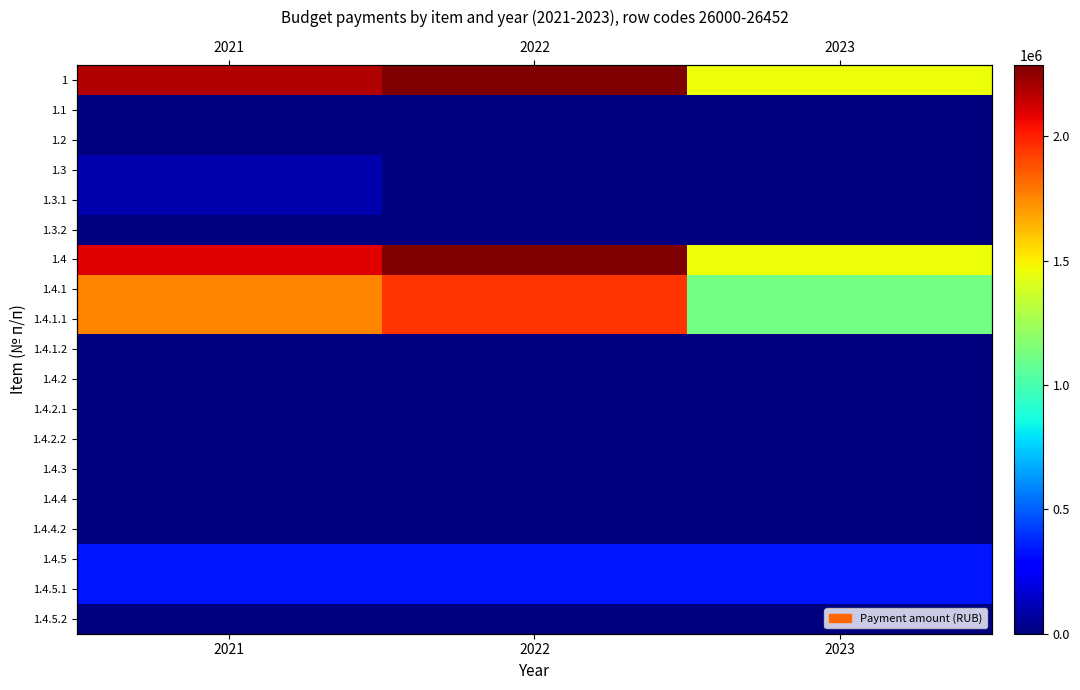

Rank the series by their maximum value, from highest to lowest.

1, 1.4, 1.4.1, 1.4.1.1, 1.4.5, 1.4.5.1, 1.3, 1.3.1, 1.1, 1.2, 1.3.2, 1.4.1.2, 1.4.2, 1.4.2.1, 1.4.2.2, 1.4.3, 1.4.4, 1.4.4.2, 1.4.5.2